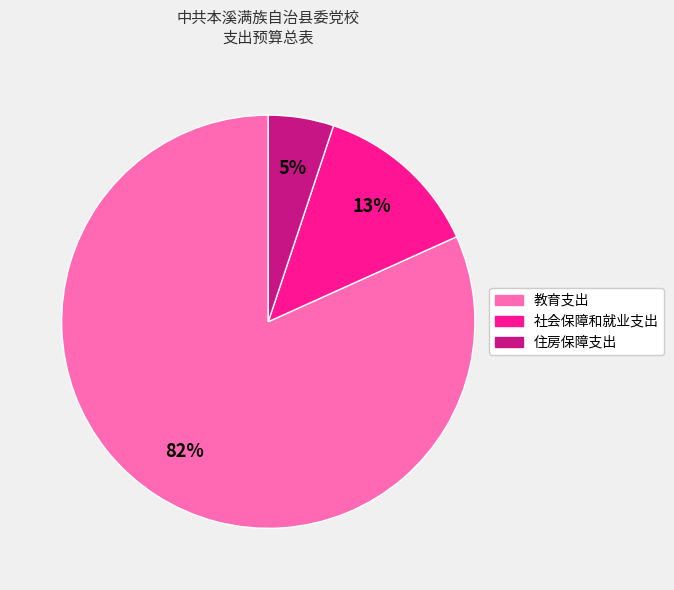

Does 教育支出 represent more than half of the total?

Yes